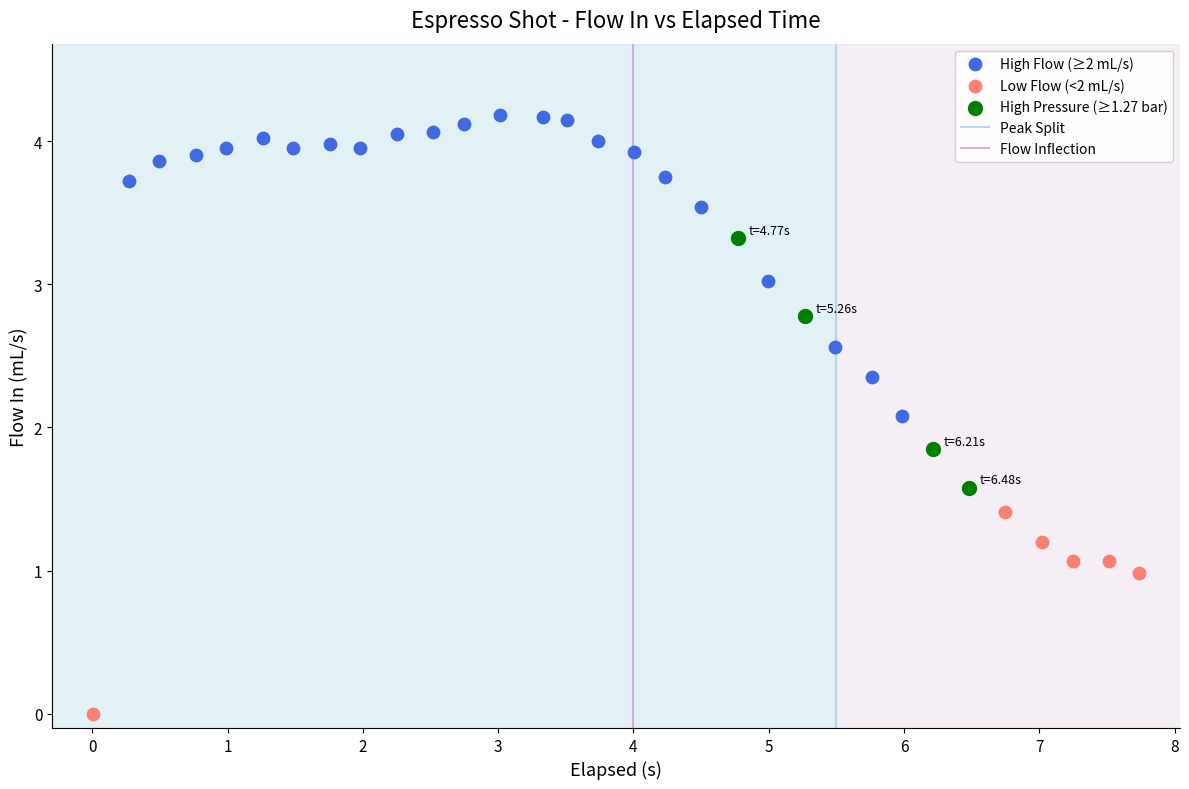

Which series contains the highest Y value?

High Flow (≥2 mL/s)